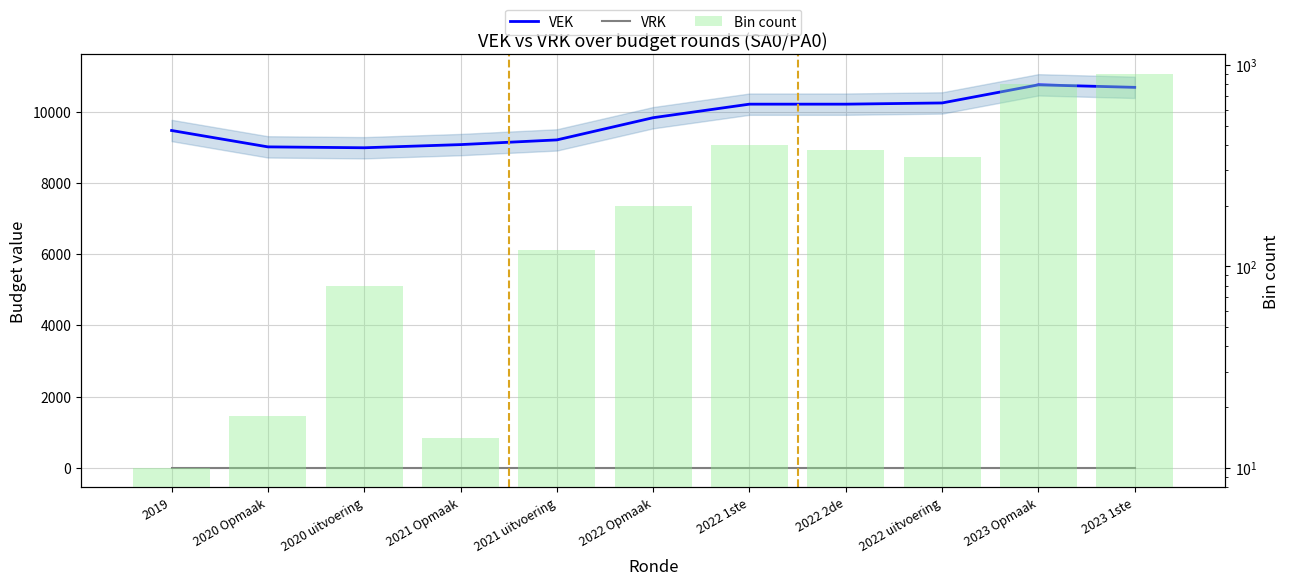

What is the difference between the Bin count values at 2020 uitvoering and 2020 Opmaak?

62